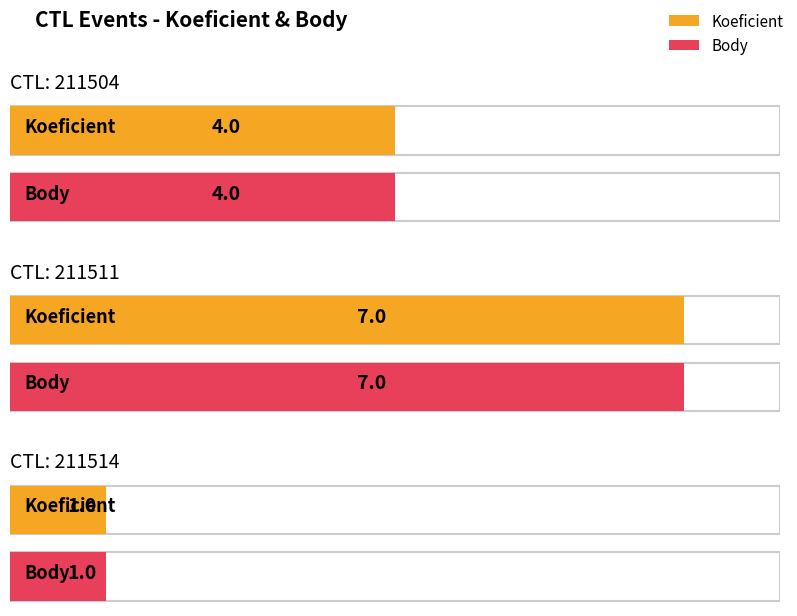

What is the minimum value for Koeficient?

1